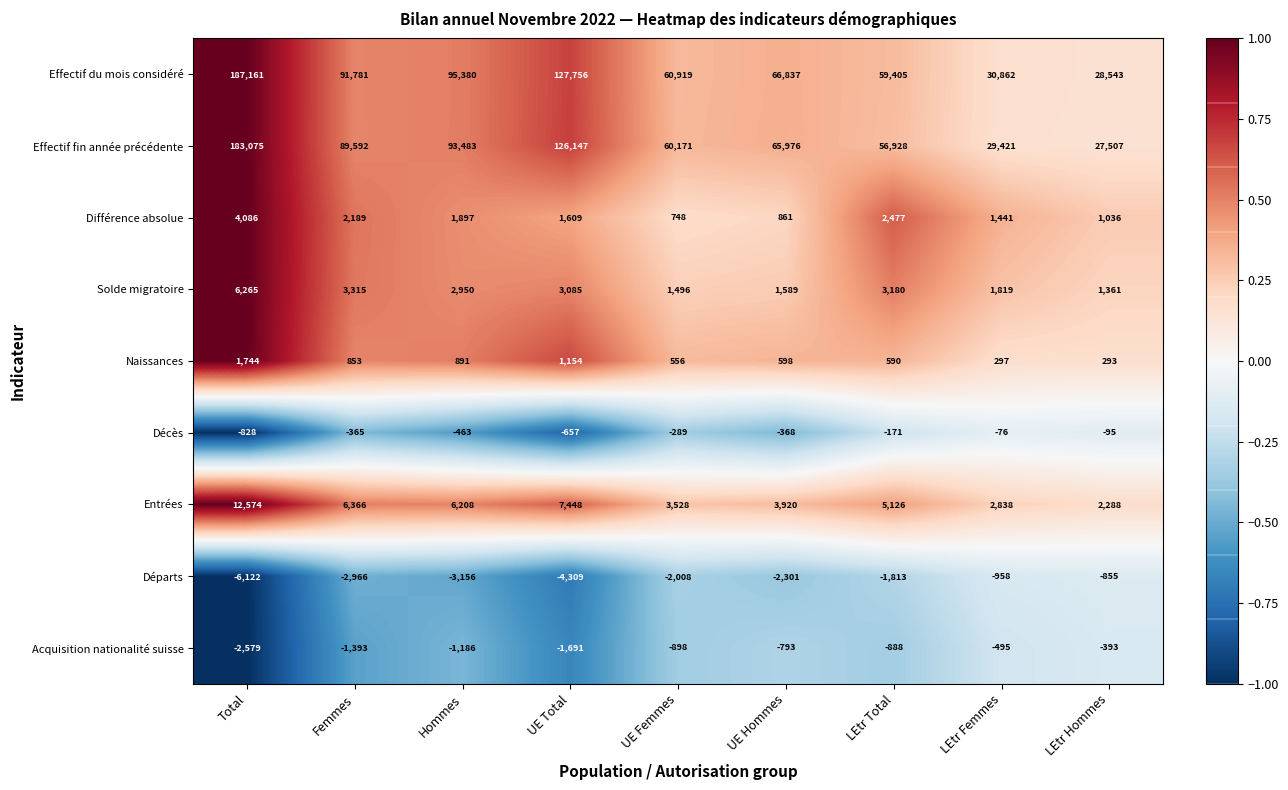

Between UE Total and LEtr Femmes, which series saw the biggest shift?

Effectif du mois considéré